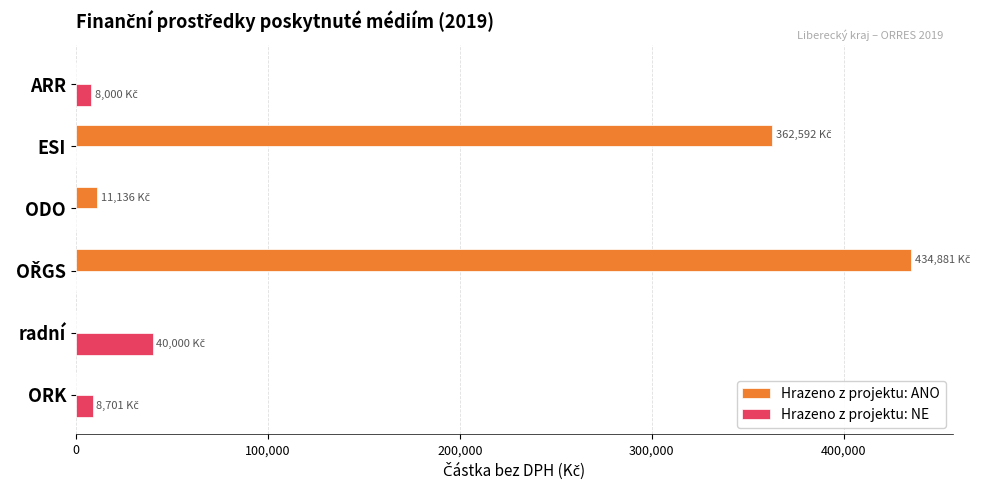

What is the greatest value displayed?

434880.9